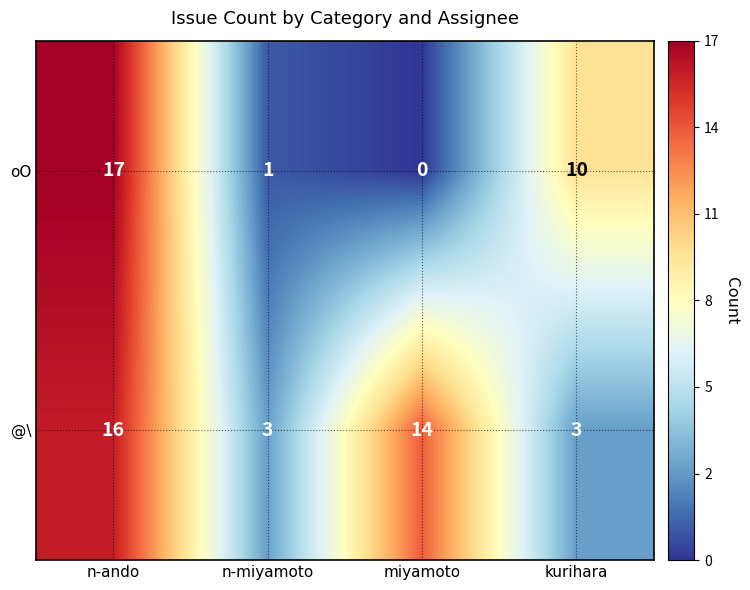

Is it true that @\ equals 14 at miyamoto?

True